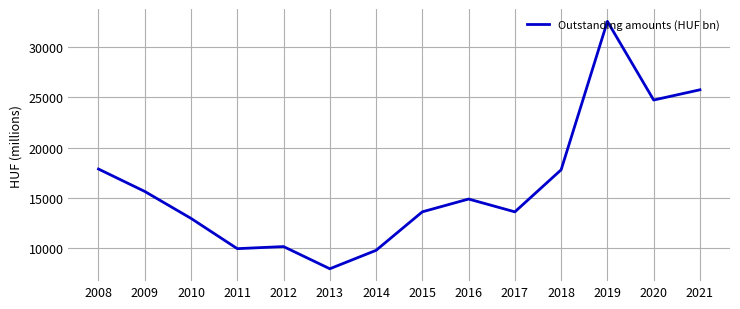

The chart shows a value of 9992.2 at 2009. True or false?

False